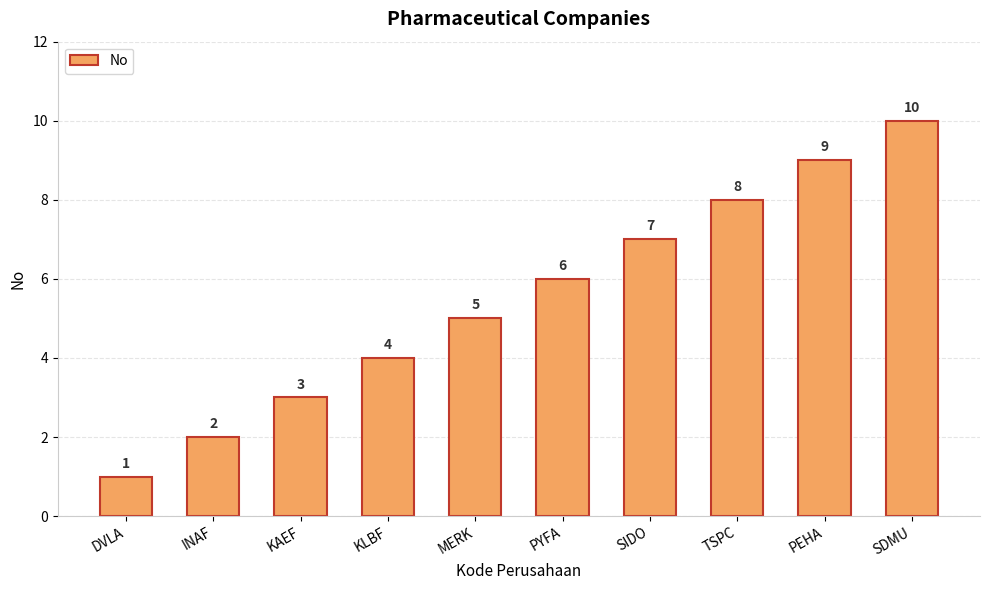

Approximately how many times larger is the value at MERK compared to SIDO?

0.7